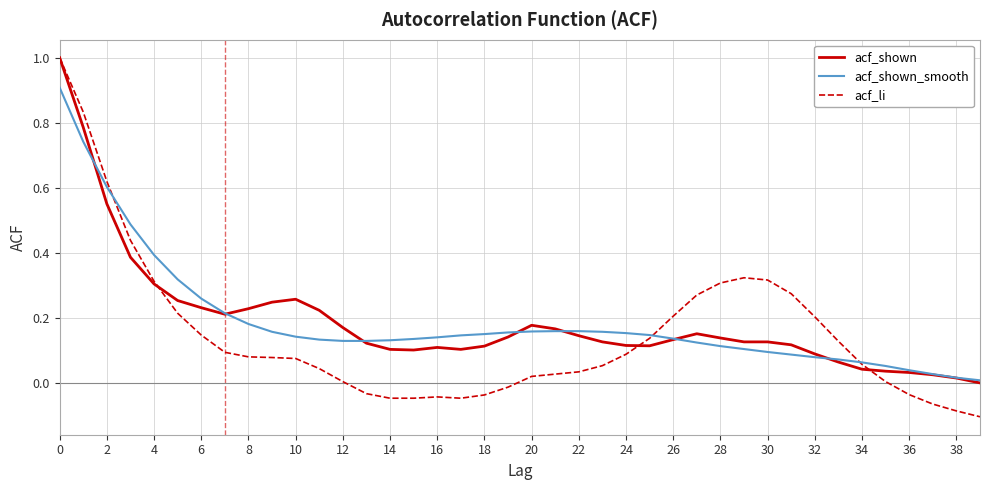

What is the highest value of the acf_shown series?

1.0